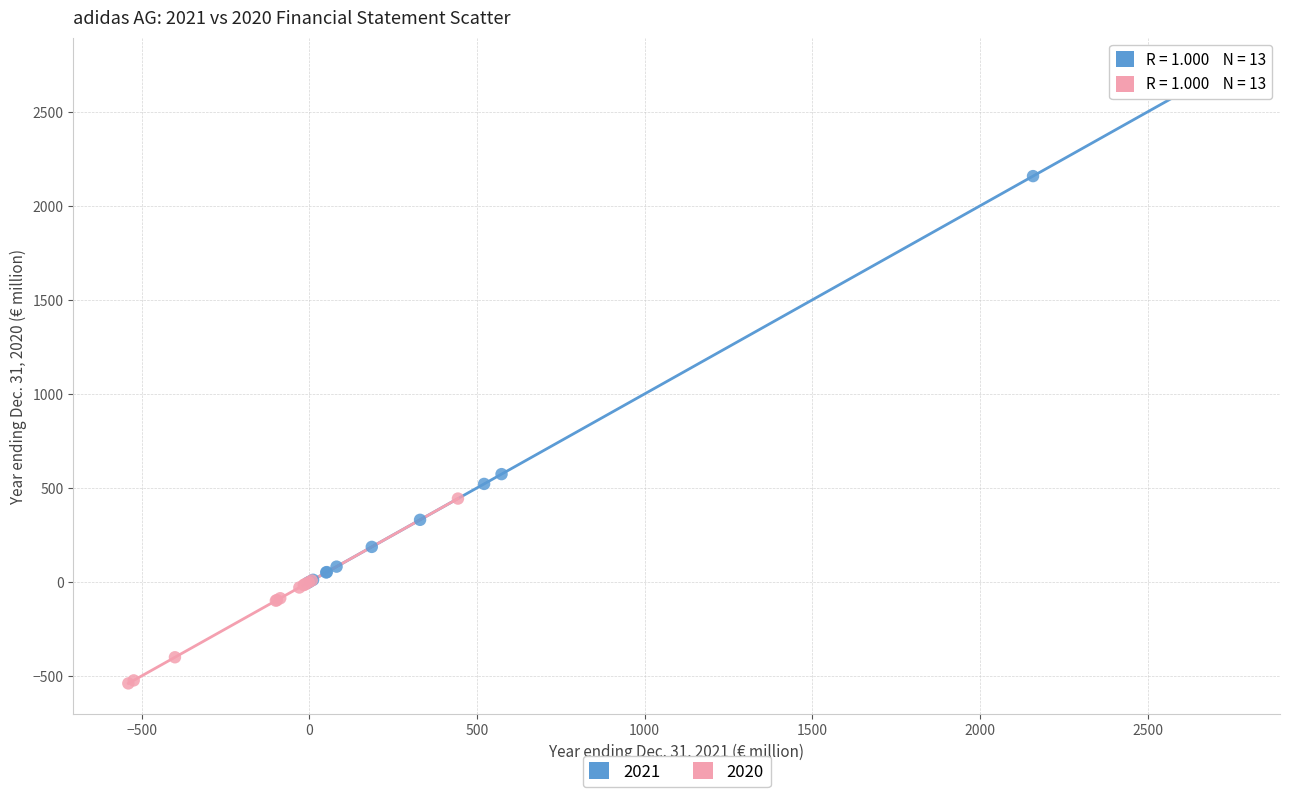

Which series has the largest Y range (max minus min)?

2021